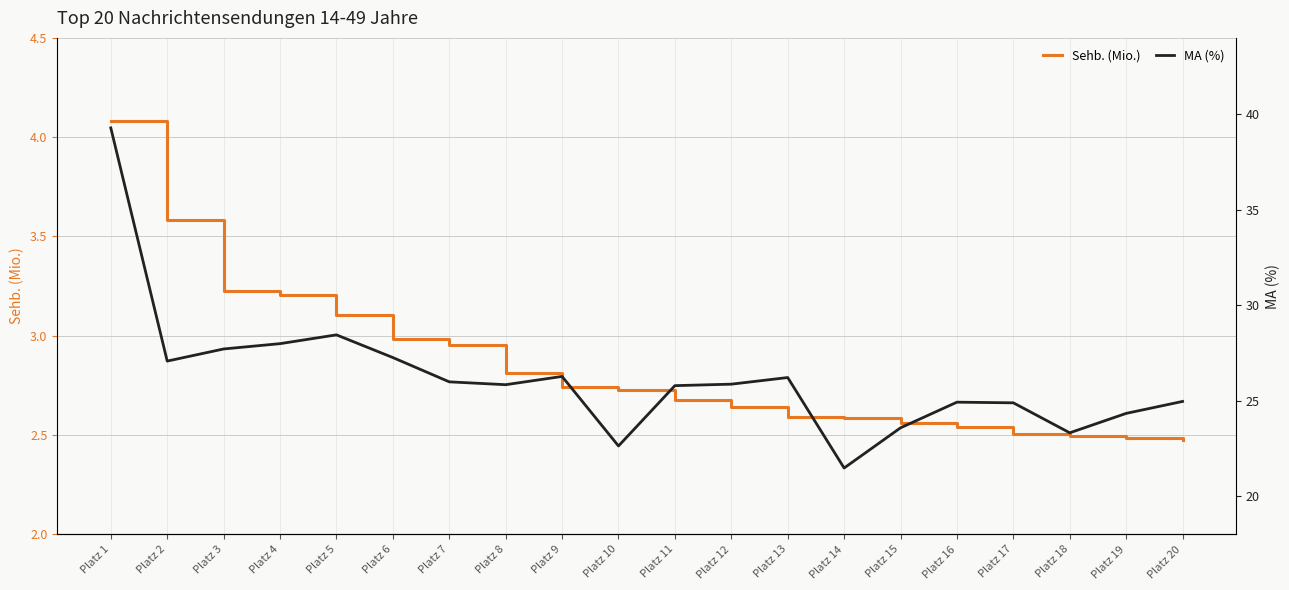

What value does the Sehb. (Mio.) series have at Platz 7?

3.0